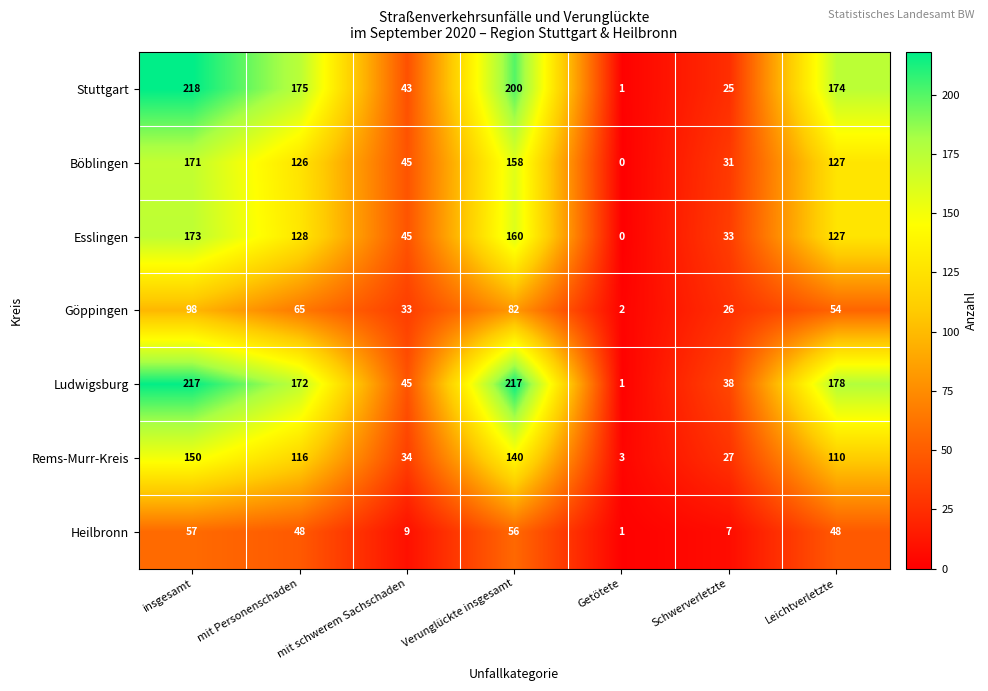

Count the number of data series in this chart.

7